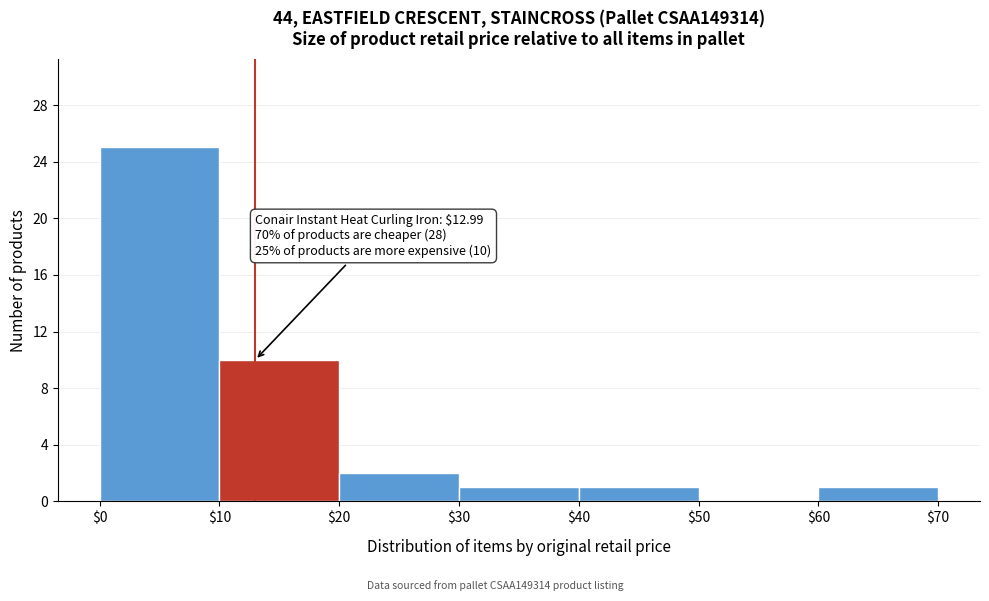

Which range on the x-axis has the tallest bar?

$0 to $10